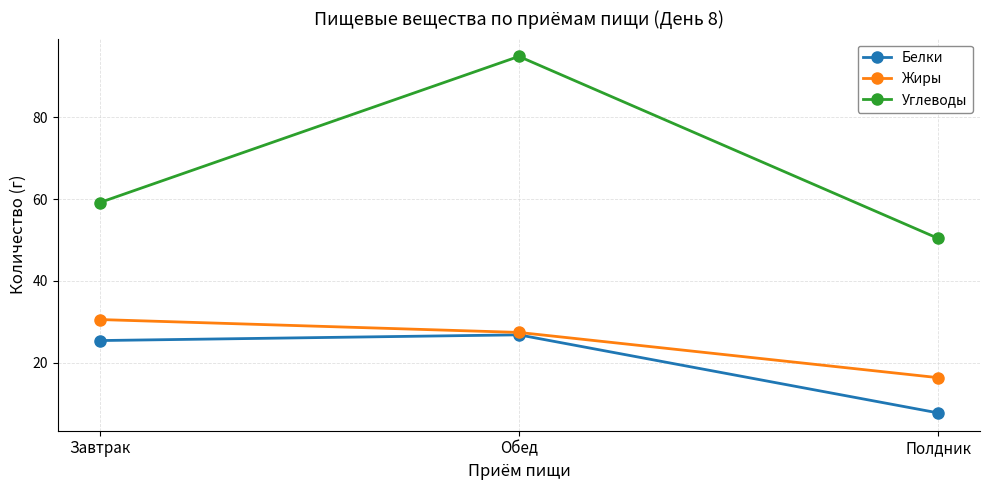

What is the highest value of the Жиры series?

30.5